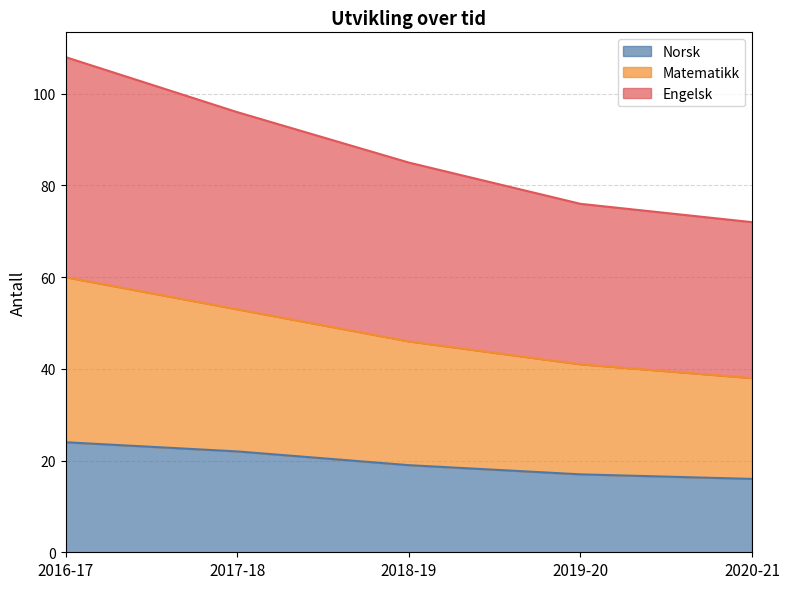

At how many categories does at least one series exceed 16?

5